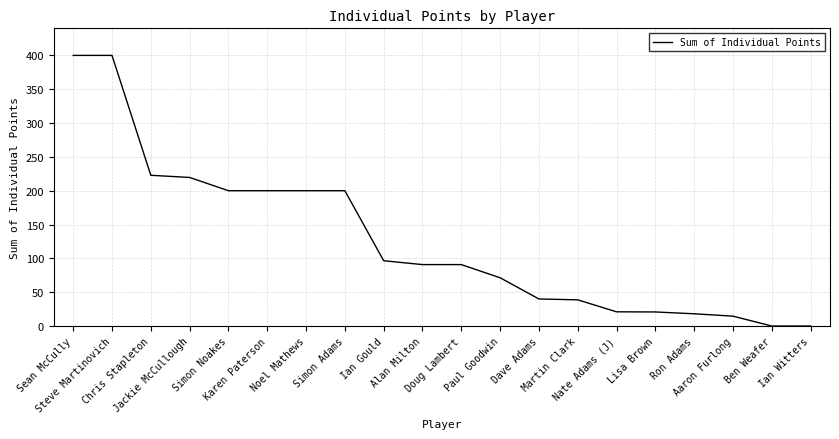

What is the difference between the maximum and minimum values?

400.0